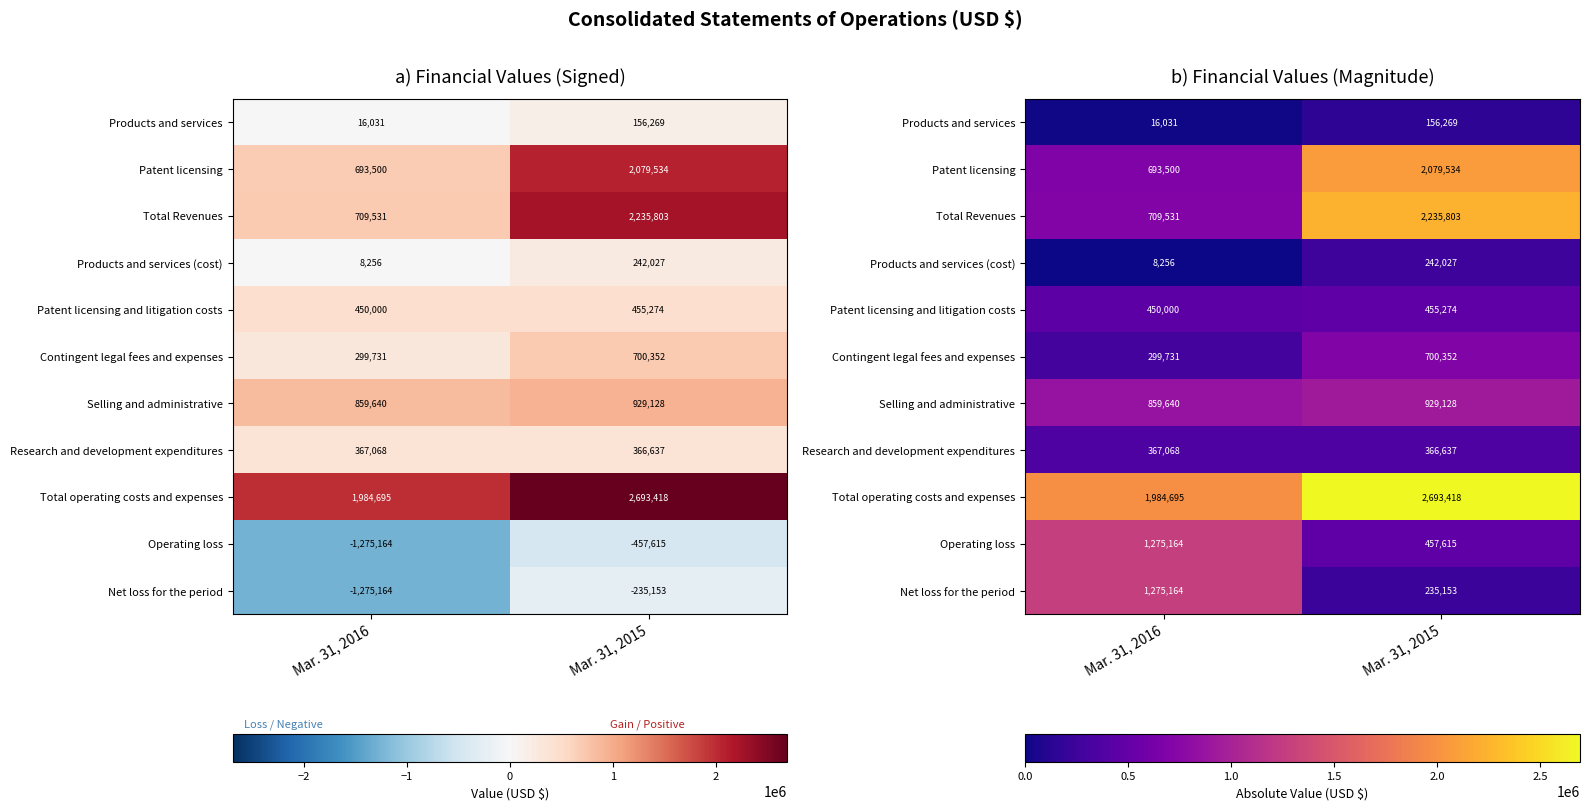

What is the average value of the Patent licensing and litigation costs series?

452637